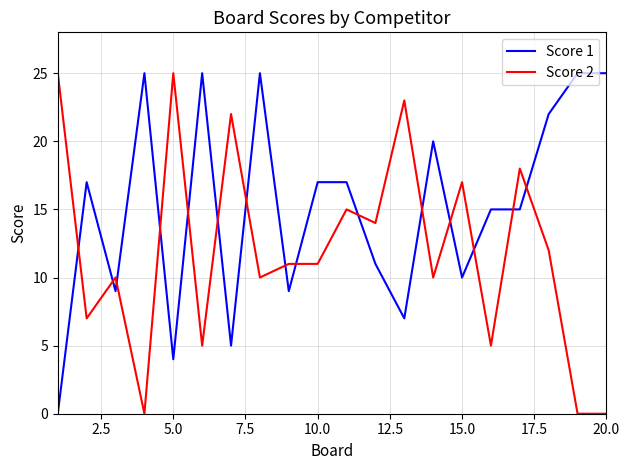

Which series has the largest total across all categories?

Score 1